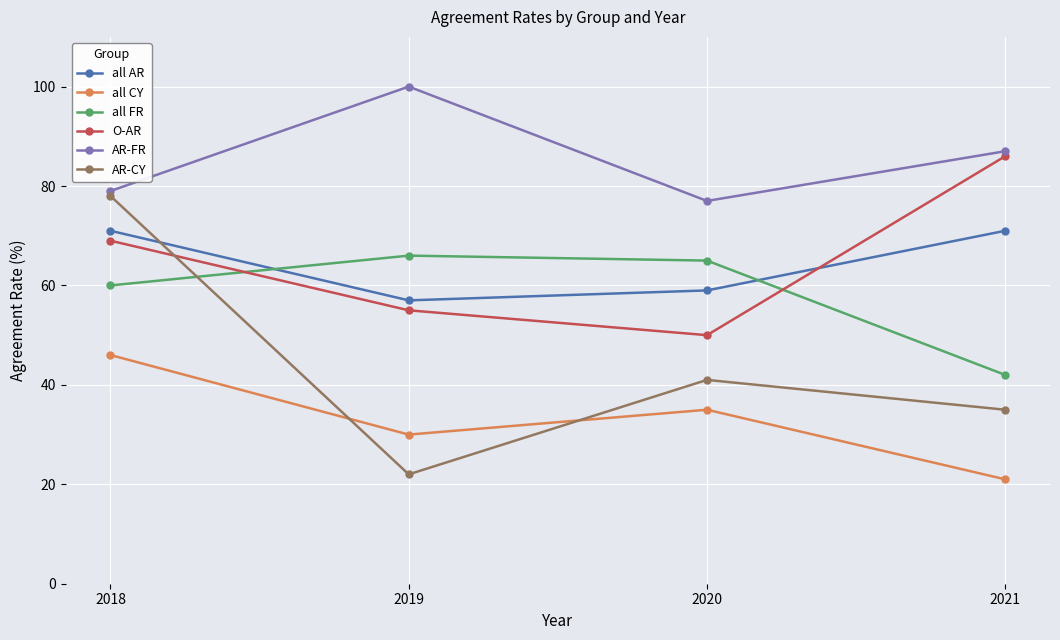

The value of all AR at 2020 is 59. True or false?

True